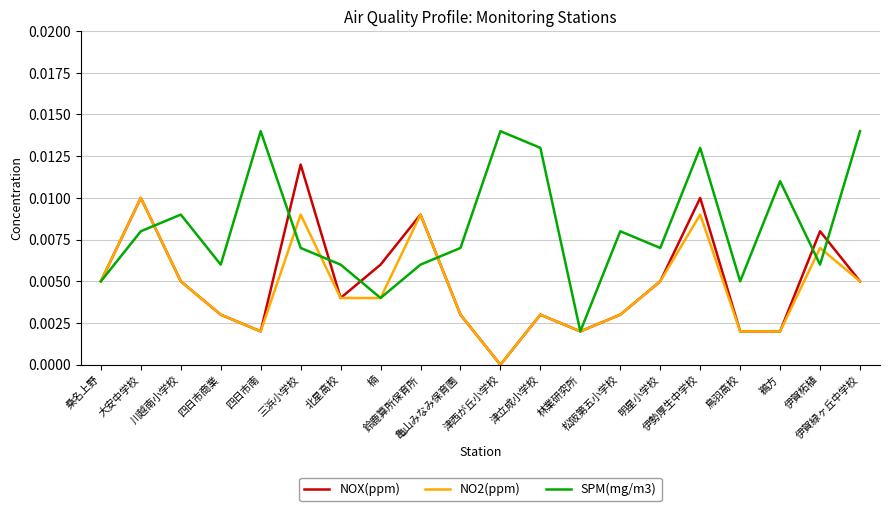

Rank the series by their maximum value, from highest to lowest.

SPM(mg/m3), NOX(ppm), NO2(ppm)